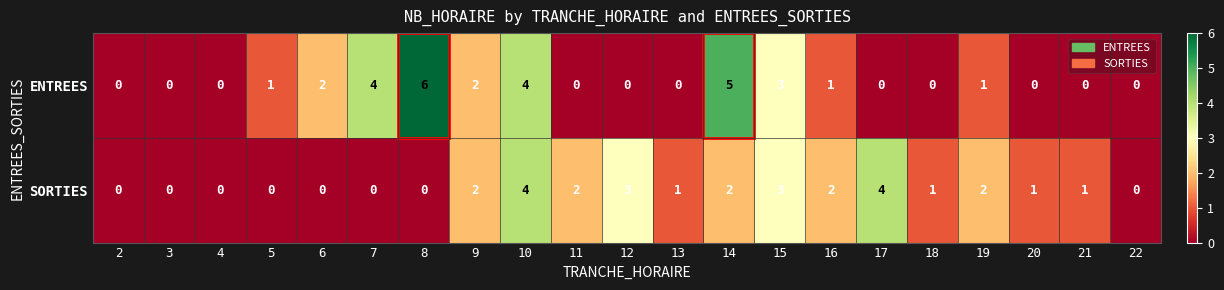

Between 14 and 16, which series saw the biggest shift?

ENTREES